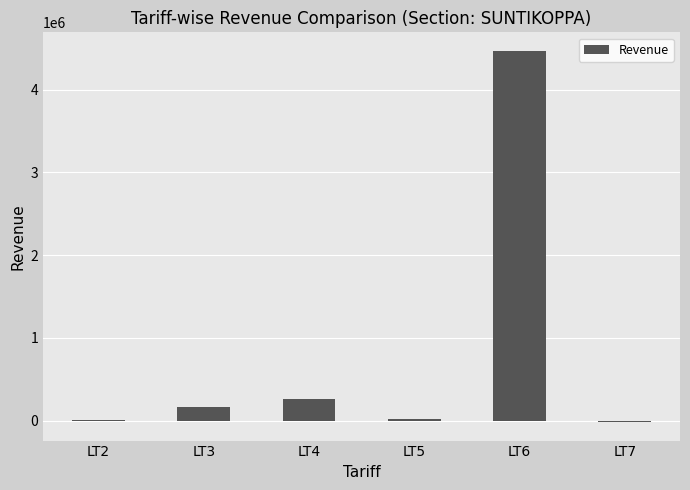

What is the sum of all values?

4910225.0